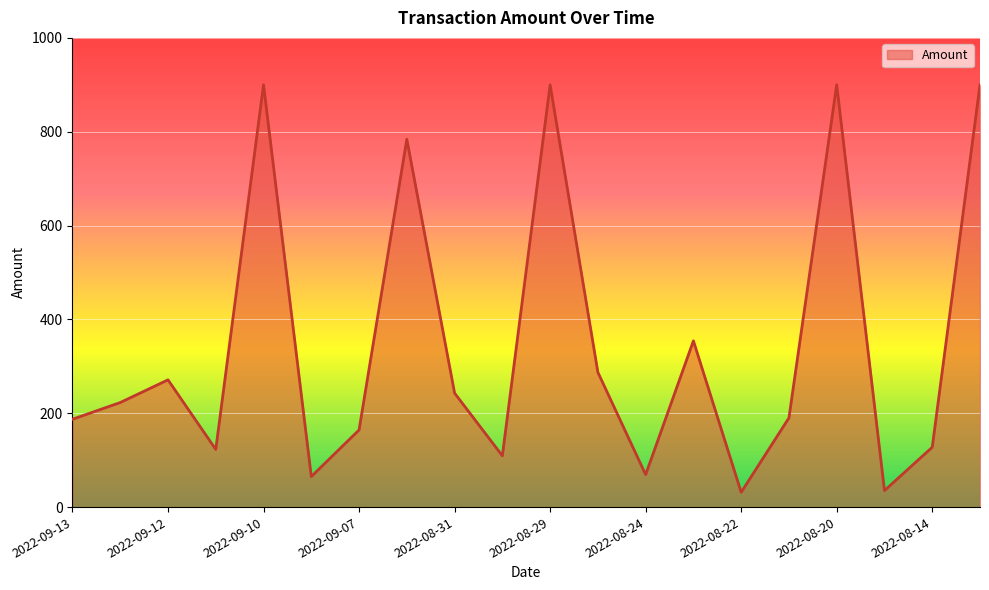

What is the minimum value shown in the chart?

31.6